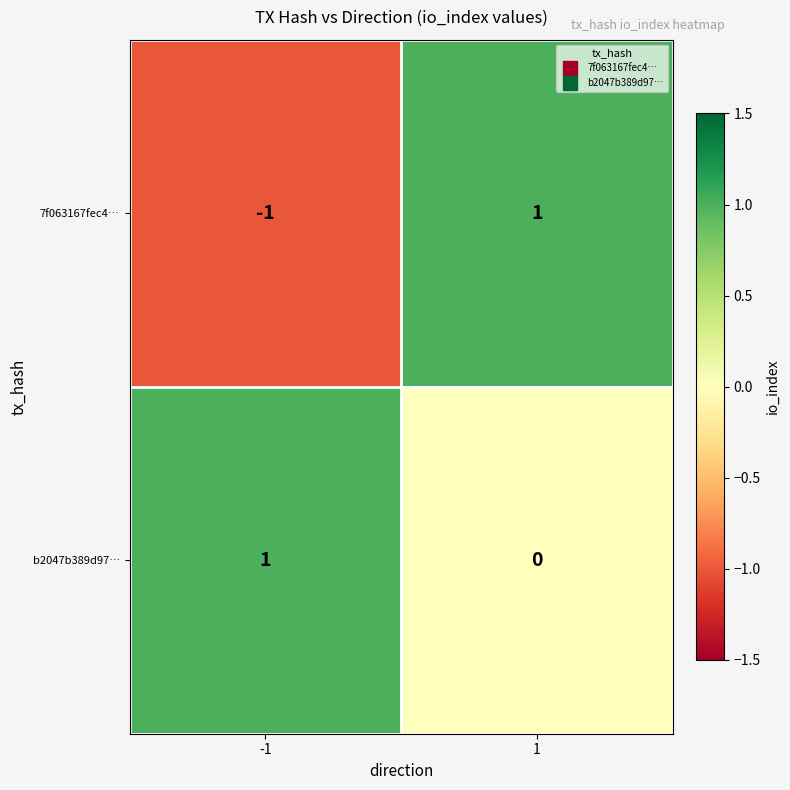

What is the difference between the highest and lowest values at -1?

2